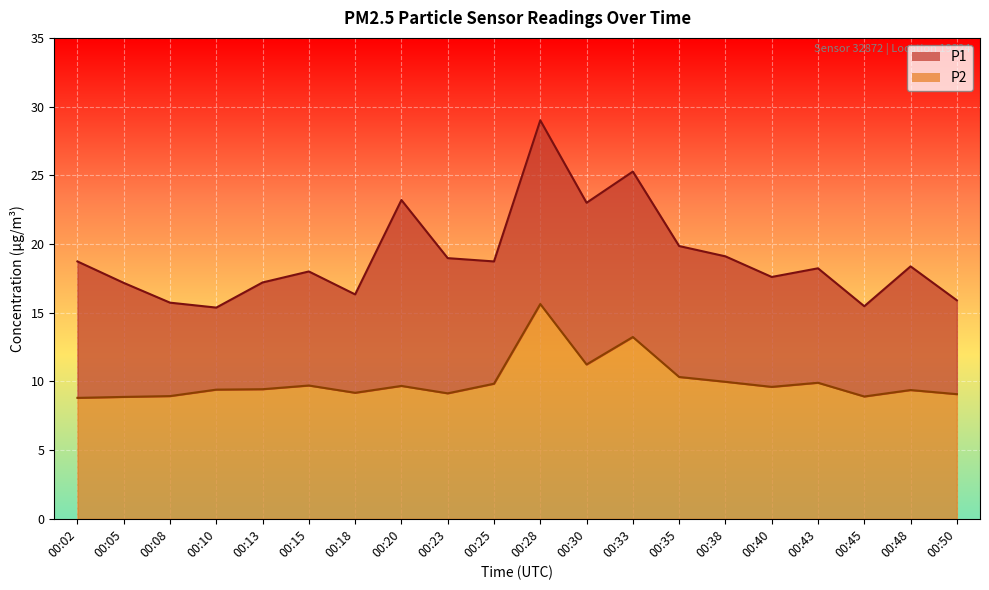

Which series has the widest spread of values?

P1